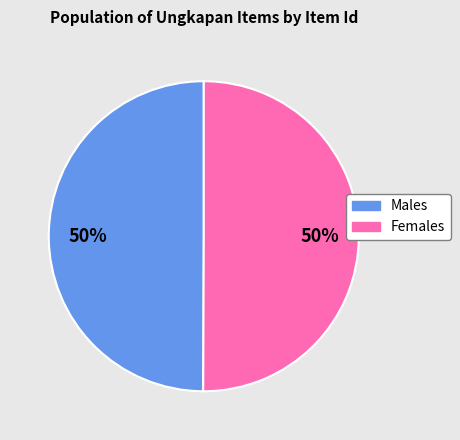

To the nearest percent, what is the average slice percentage?

50%